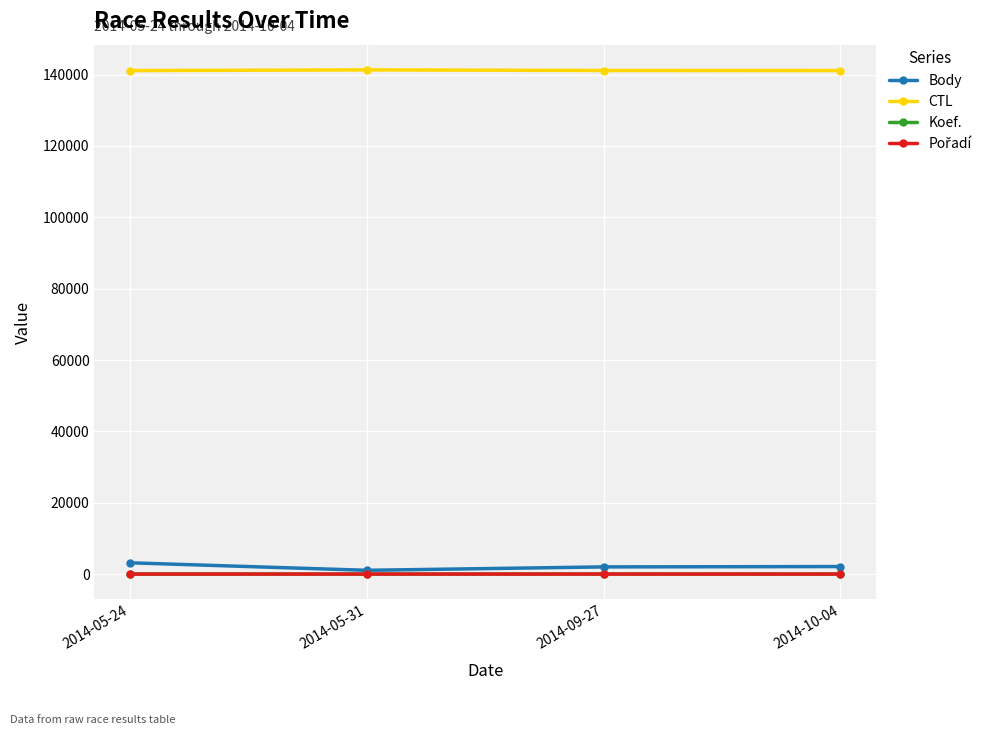

True or false: CTL has more than 1 interior local peaks.

False